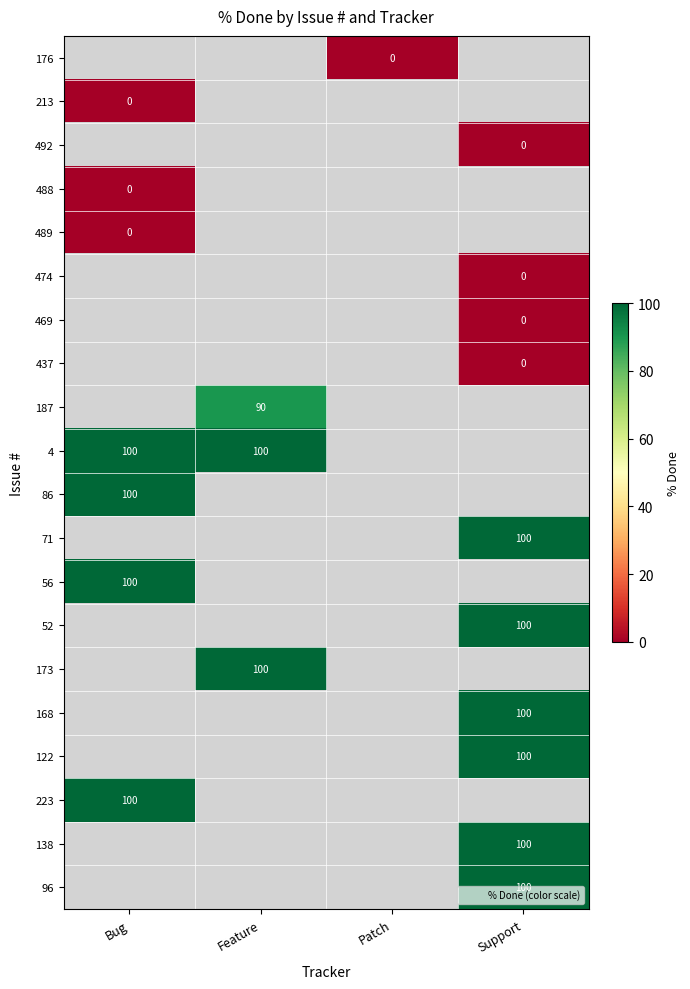

List the labels in order of 96 value, smallest first.

Bug, Feature, Patch, Support